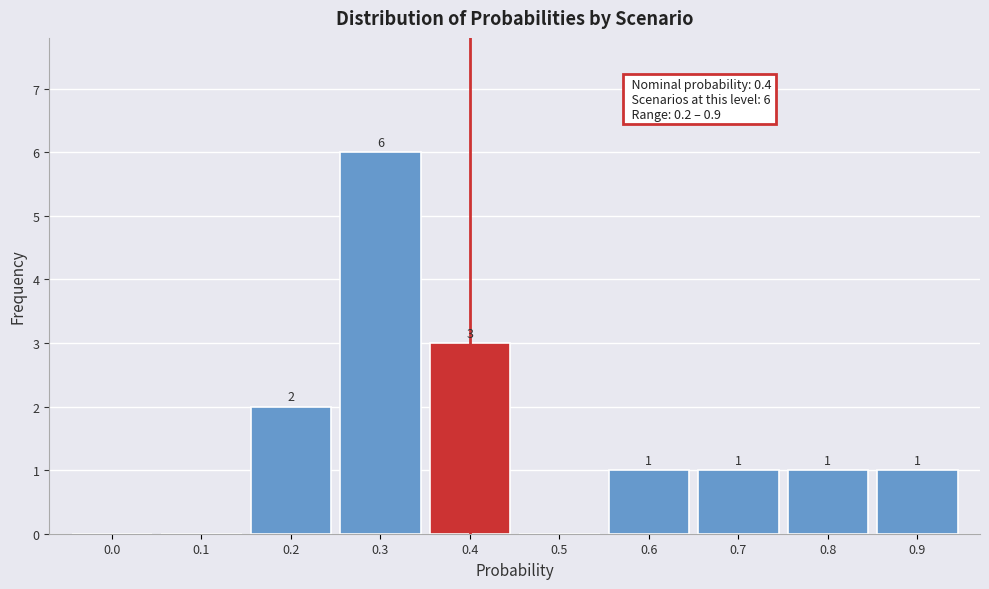

Reading left to right, what are all the values shown in this chart?

0.0=0	0.1=0	0.2=2	0.3=6	0.4=3	0.5=0	0.6=1	0.7=1	0.8=1	0.9=1